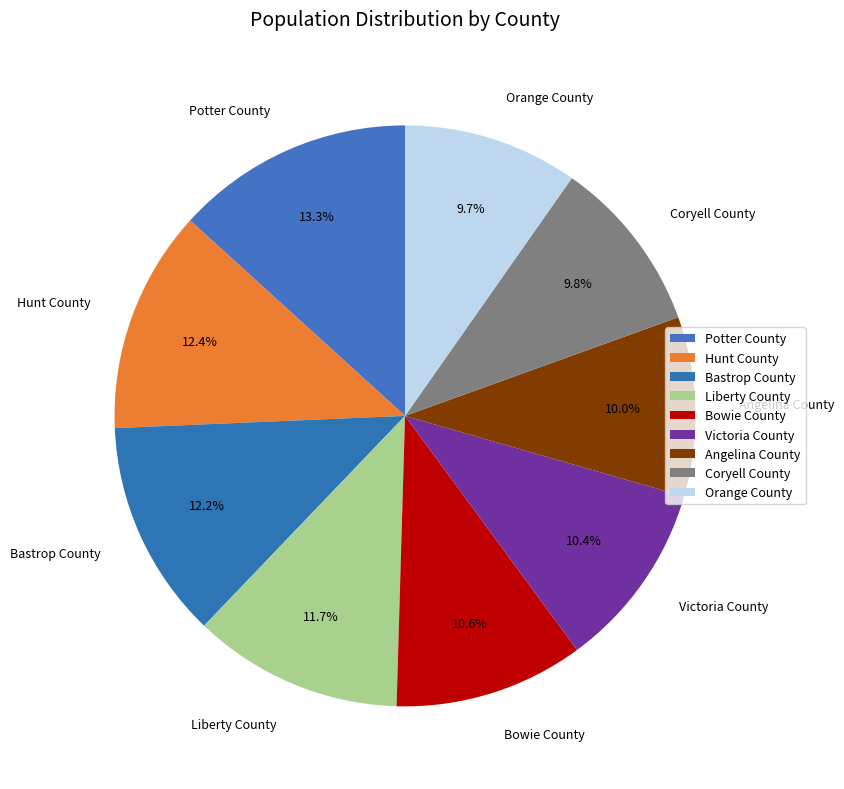

To the nearest percent, what is the average slice percentage?

11%